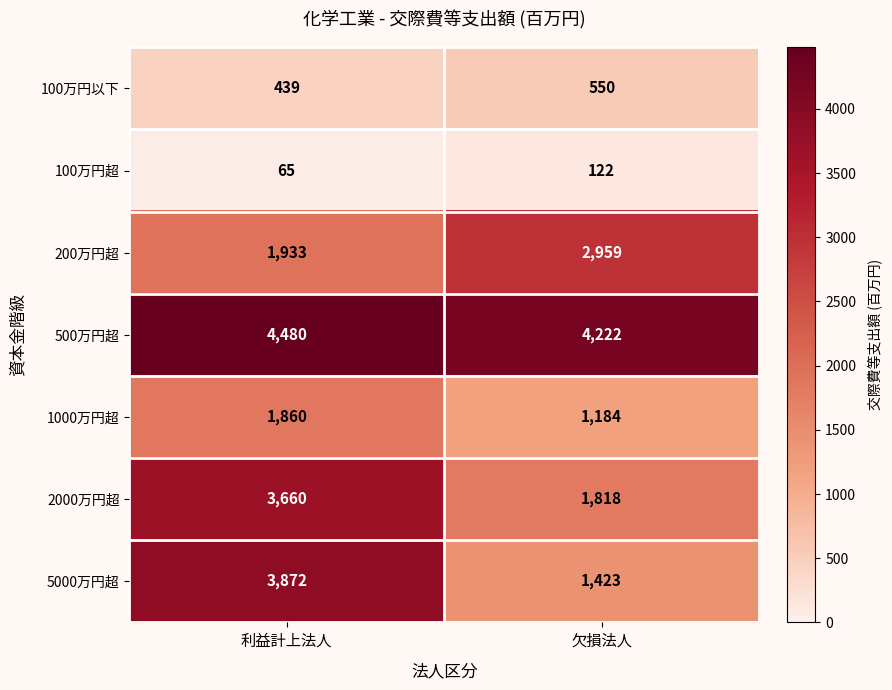

Which series has the largest total across all categories?

500万円超